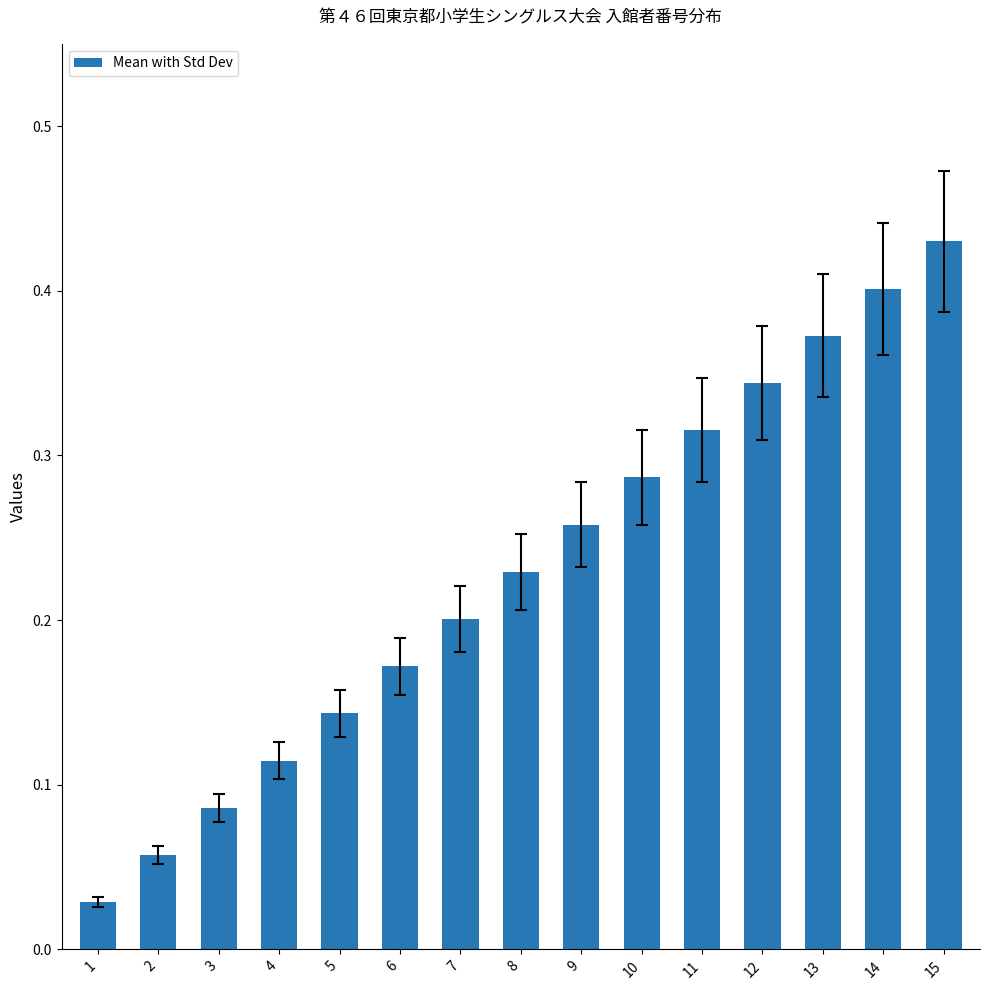

How many bars are there in total?

15